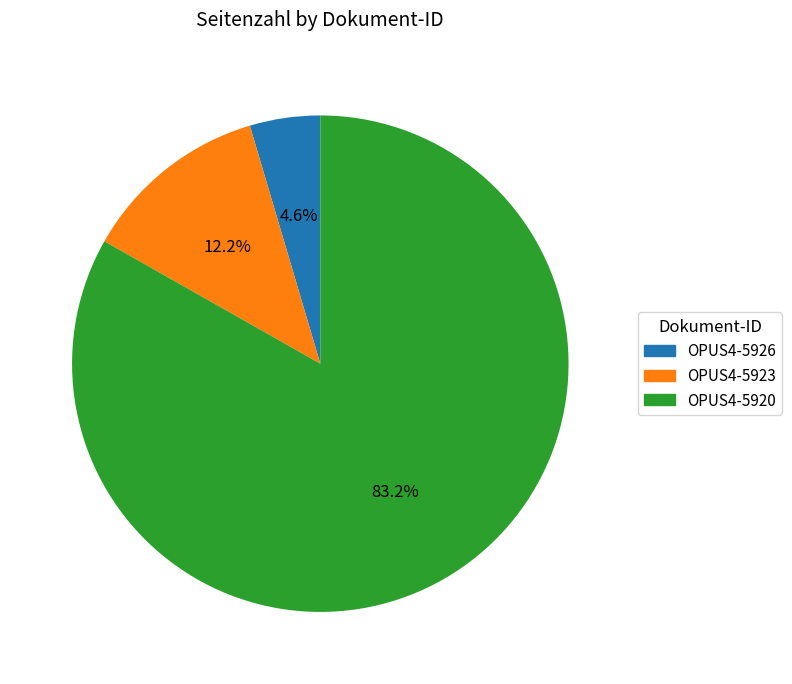

Between OPUS4-5920 and OPUS4-5926, which is larger?

OPUS4-5920